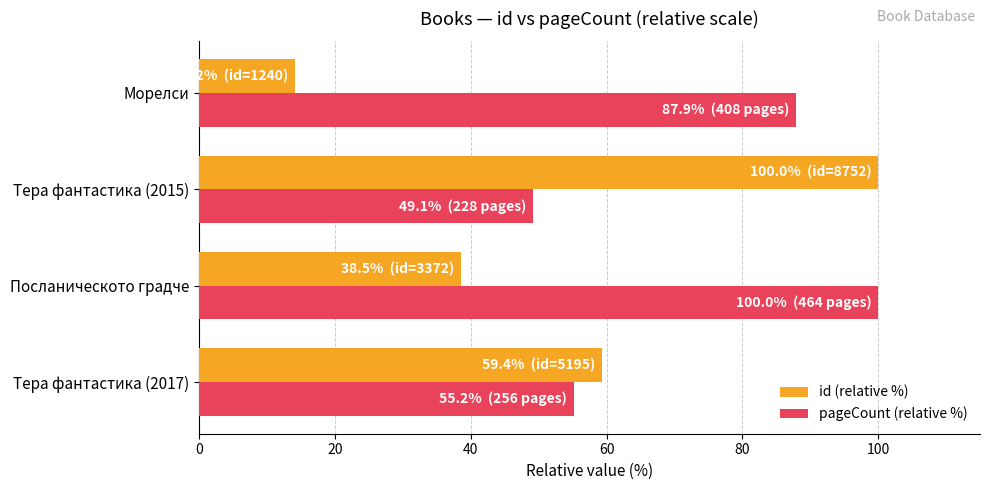

What is the difference between the highest and lowest values at Морелси?

73.8